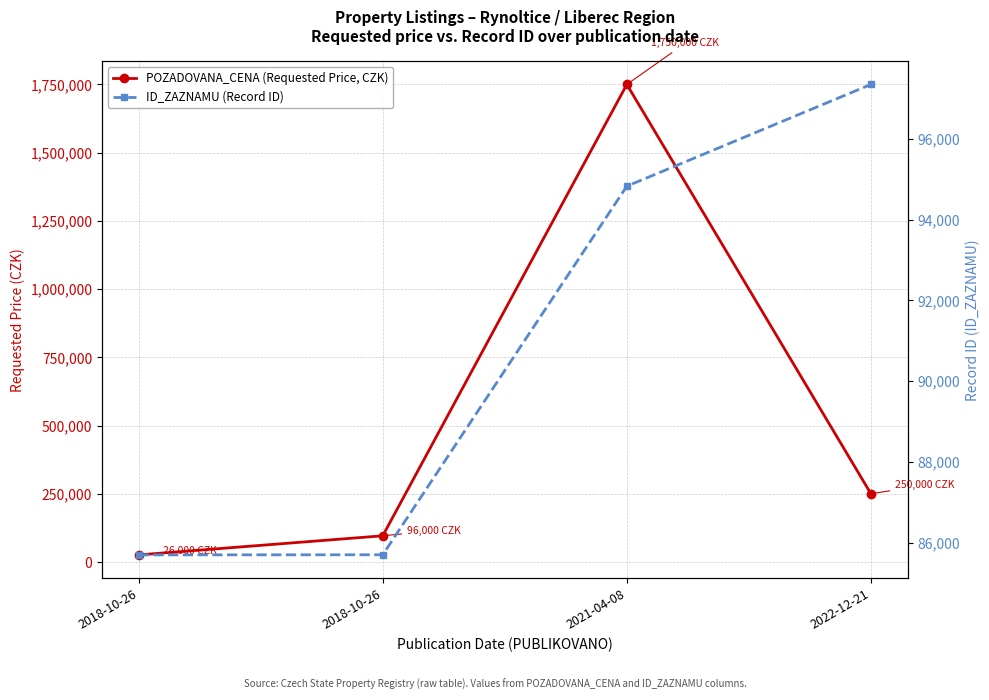

Is the value of POZADOVANA_CENA (Requested Price, CZK) at 2018-10-26 greater than the value of ID_ZAZNAMU (Record ID) at 2022-12-21?

No